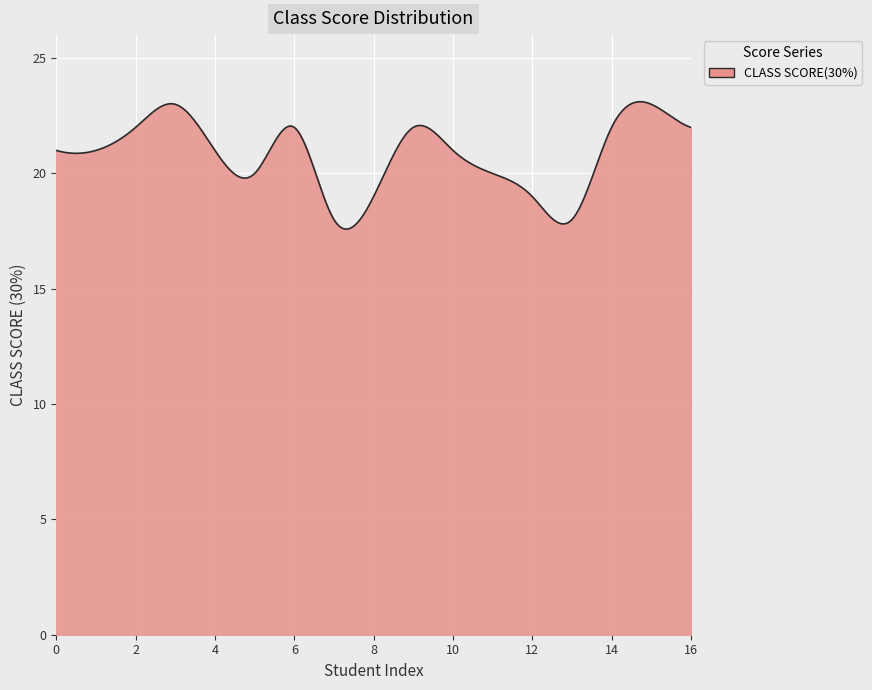

What is the minimum value shown in the chart?

17.6